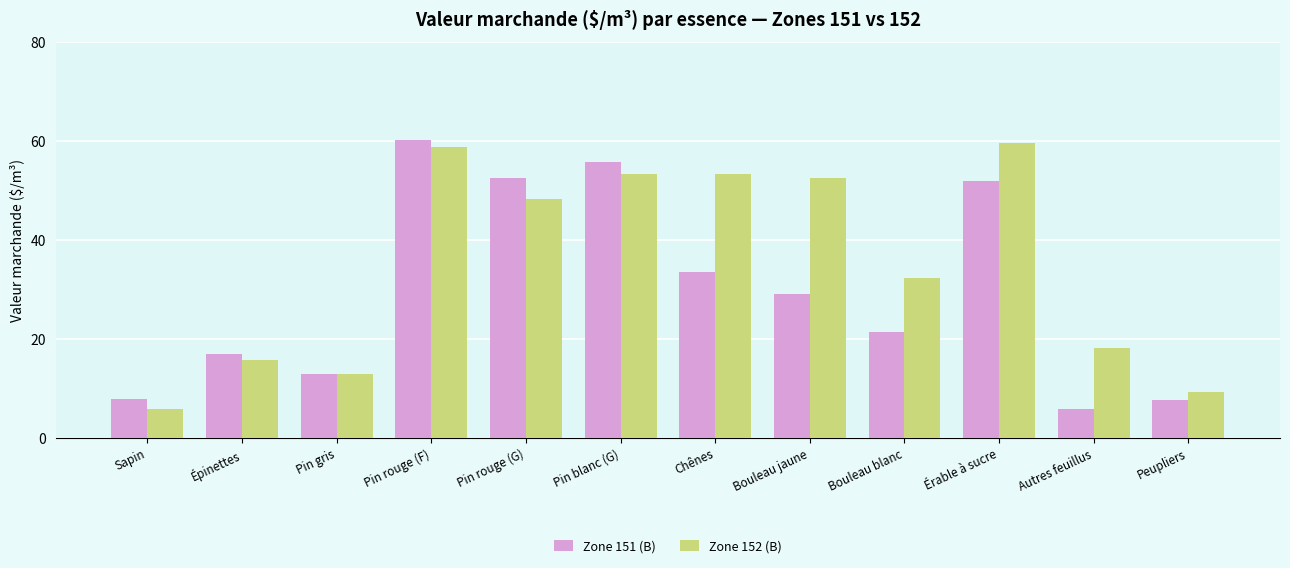

What is the value of the Zone 152 (B) bar at the 6th from the left?

53.3